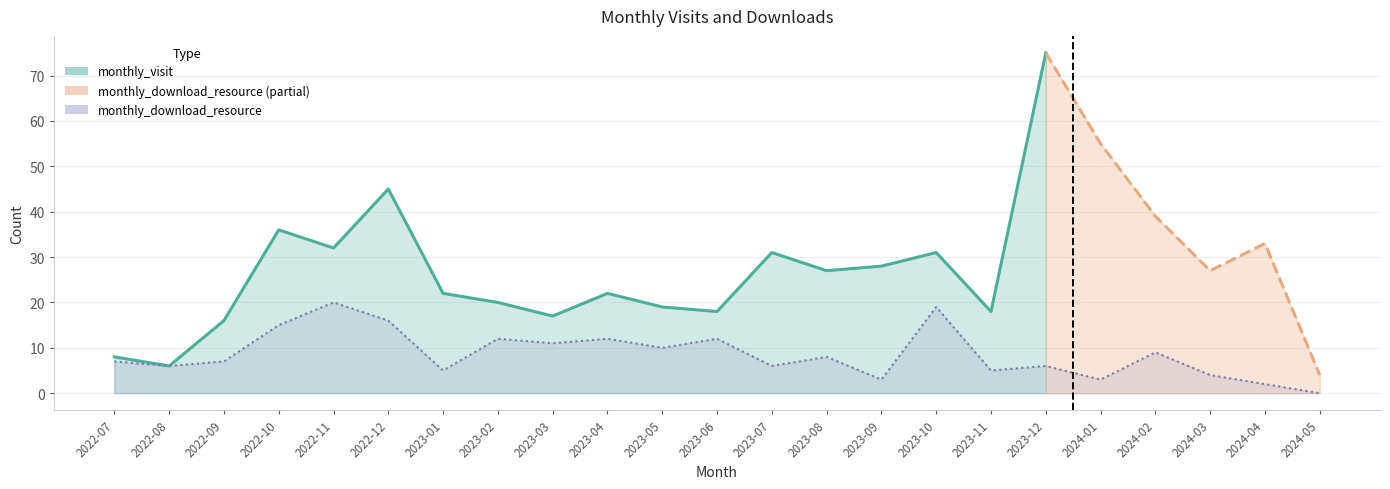

At which category does the chart reach its minimum across all series?

2024-05